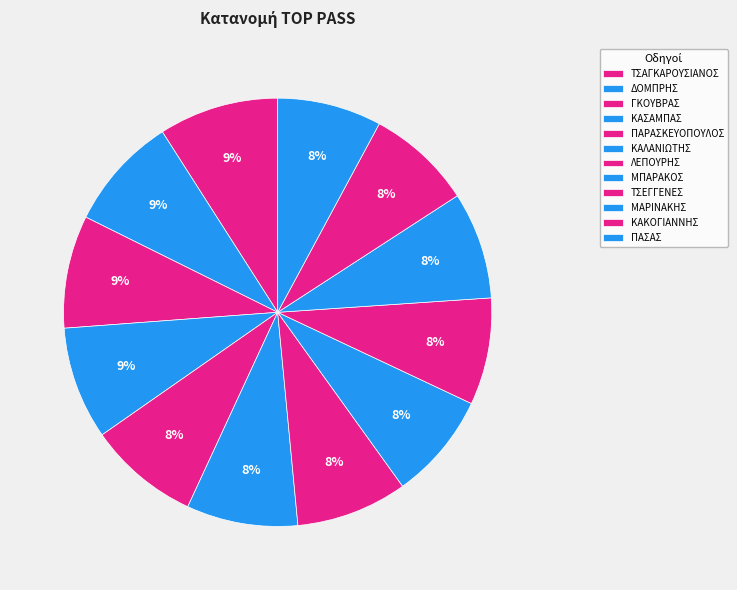

Count the number of slices in the pie.

12